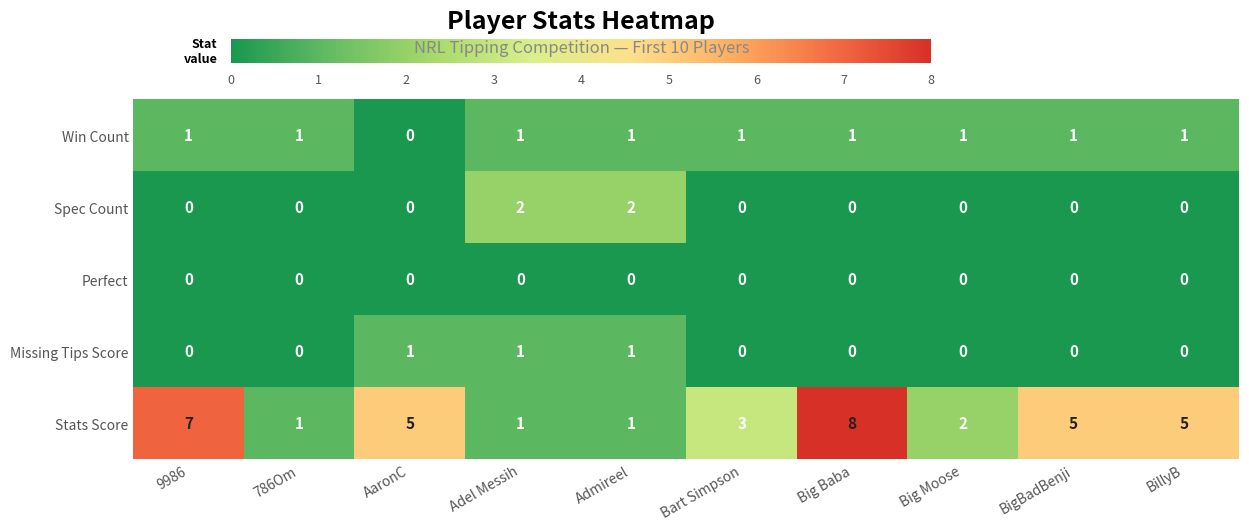

What is the sum of all Spec Count values?

4